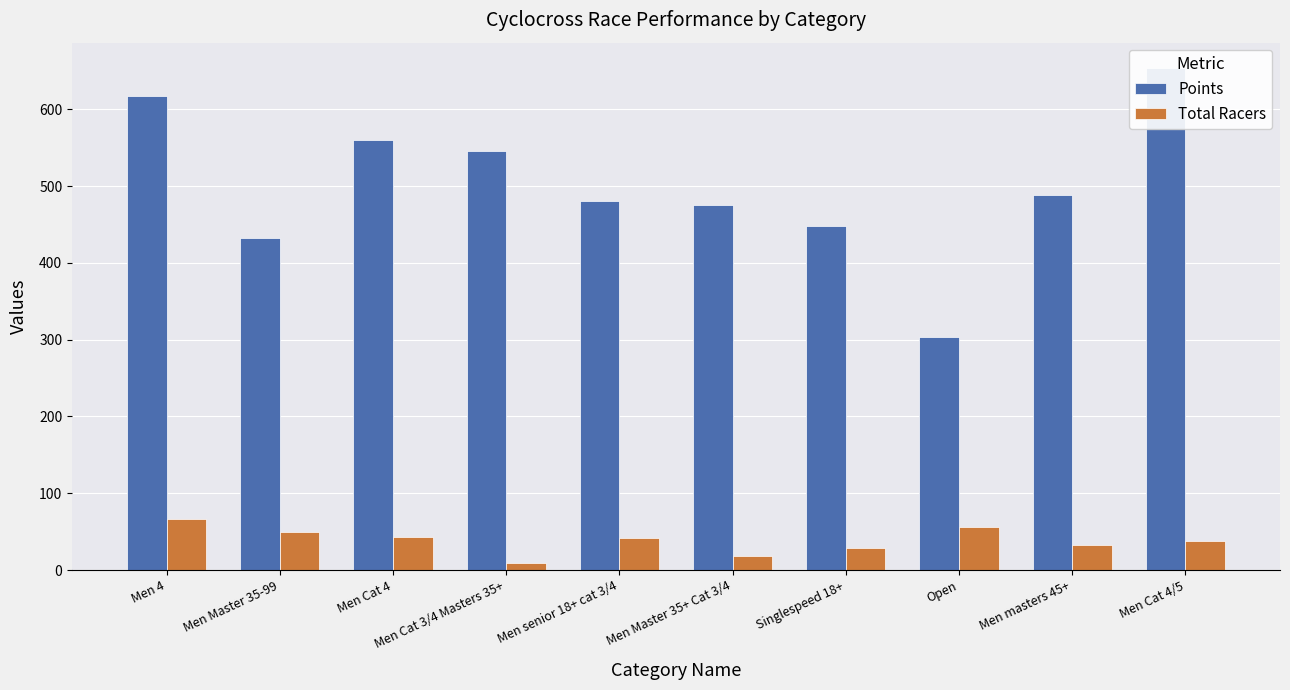

List the series in order of their overall mean, highest first.

Points, Total Racers